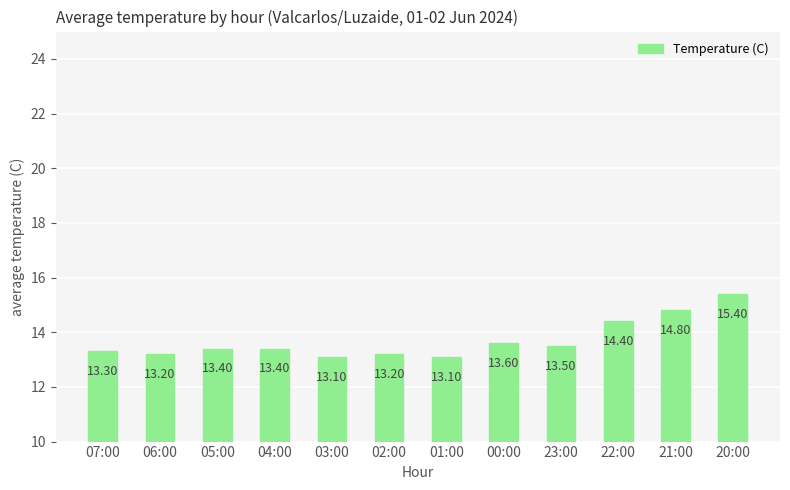

What is the greatest value displayed?

15.4